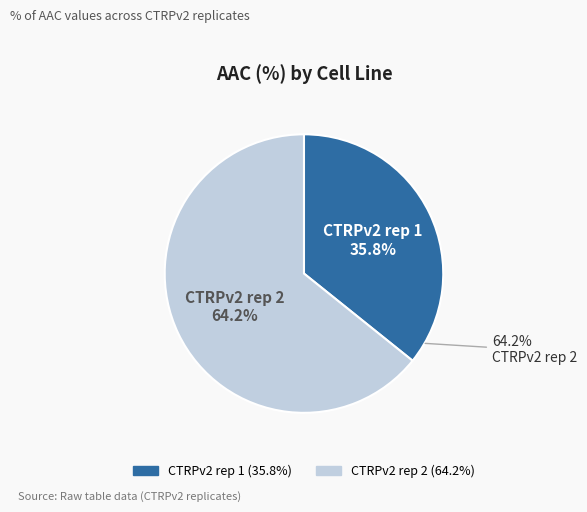

To the nearest percent, what portion does CTRPv2 rep 2 represent?

64%